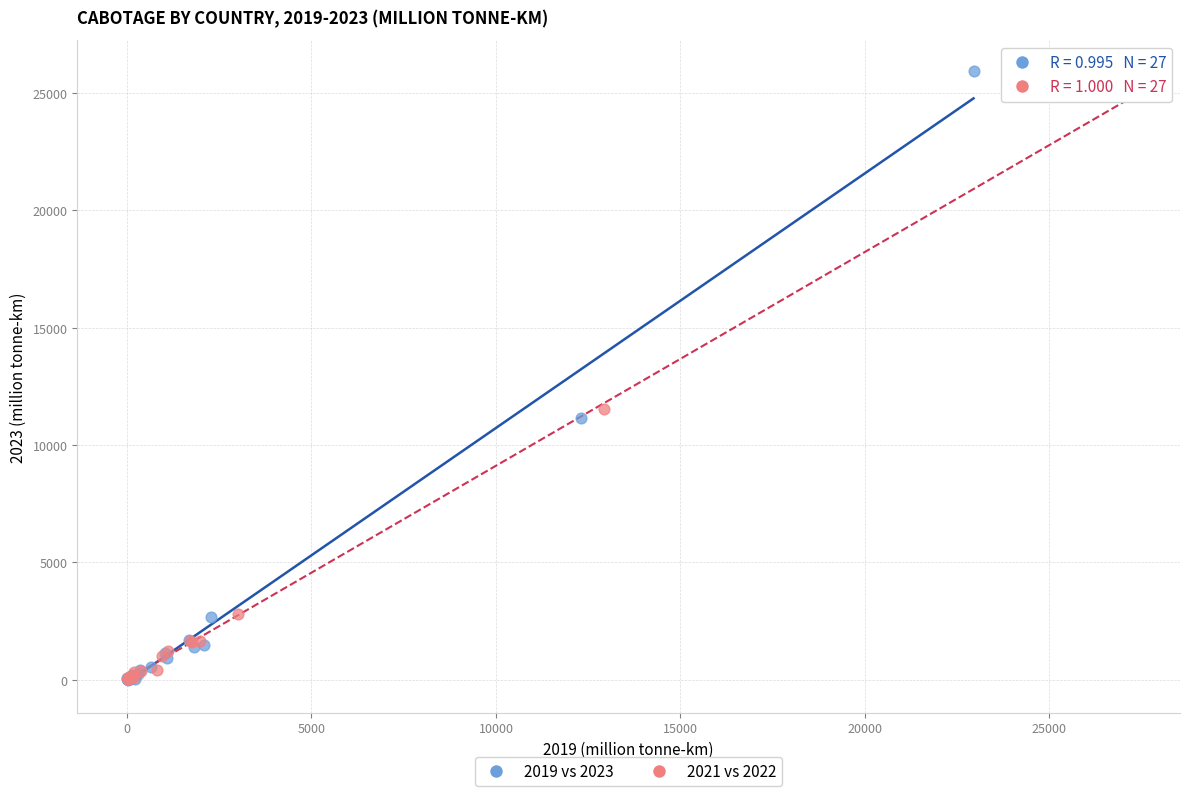

Which series contains the highest Y value?

2019 vs 2023